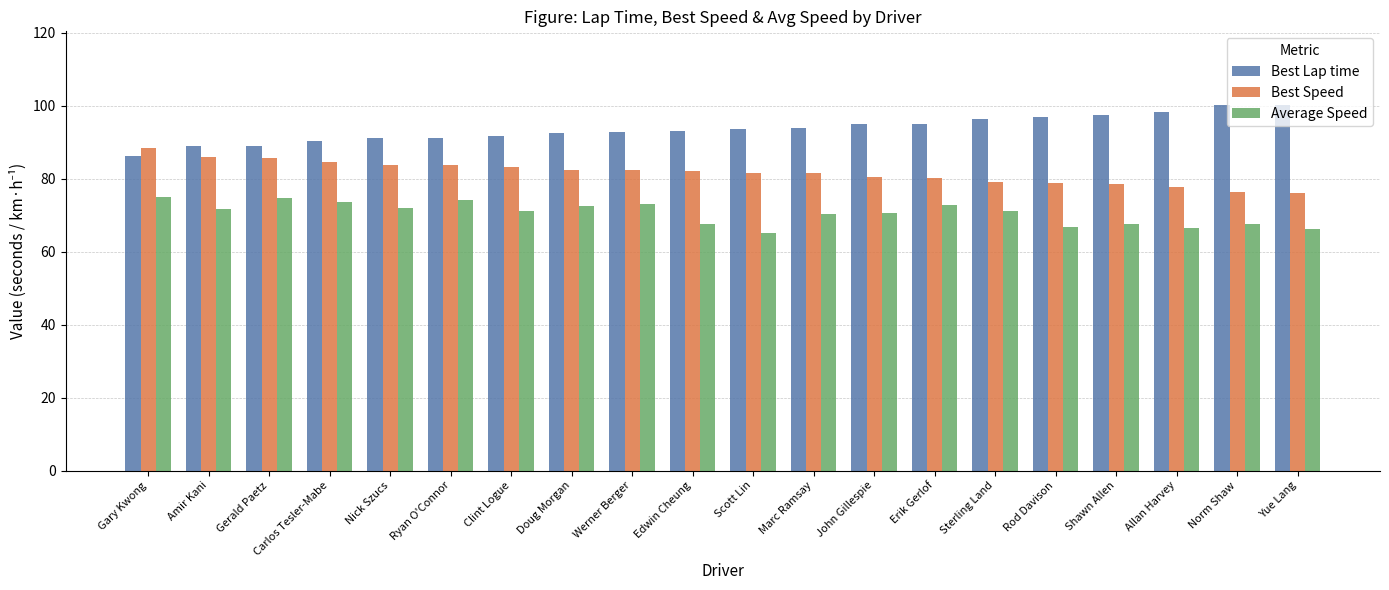

Does the chart contain stacked bars?

No